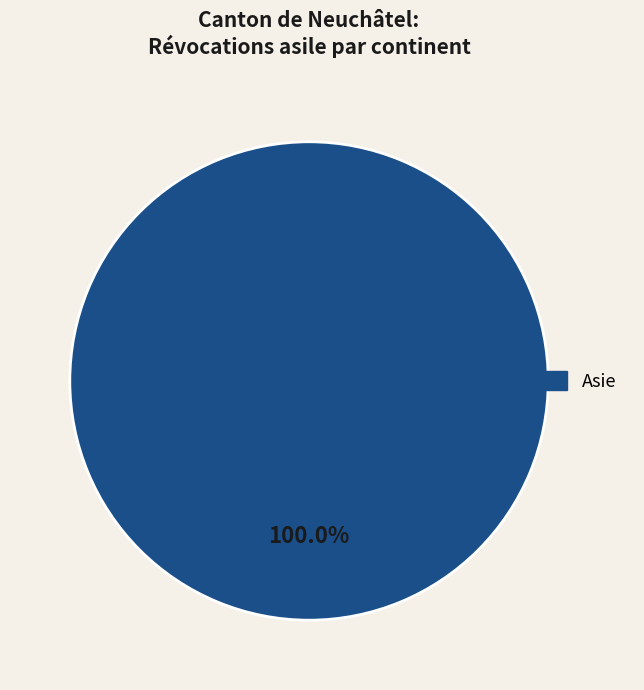

Does any single category account for the majority?

Yes